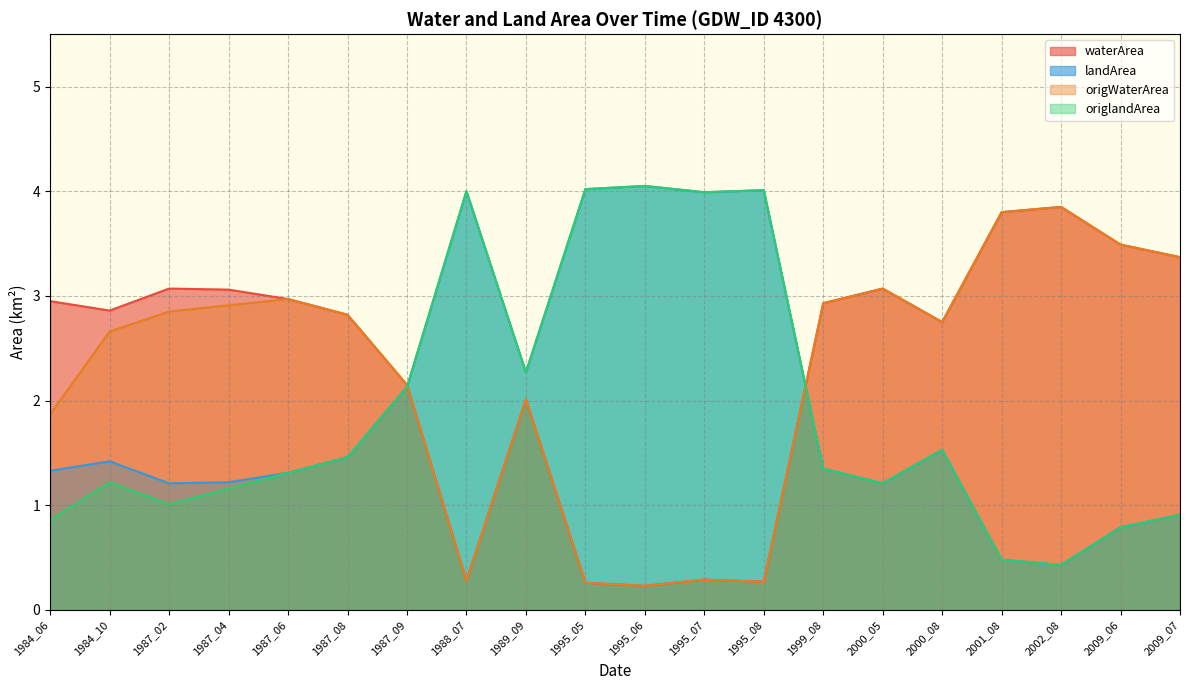

In origlandArea, how many points are higher than both neighbors (excluding endpoints)?

5